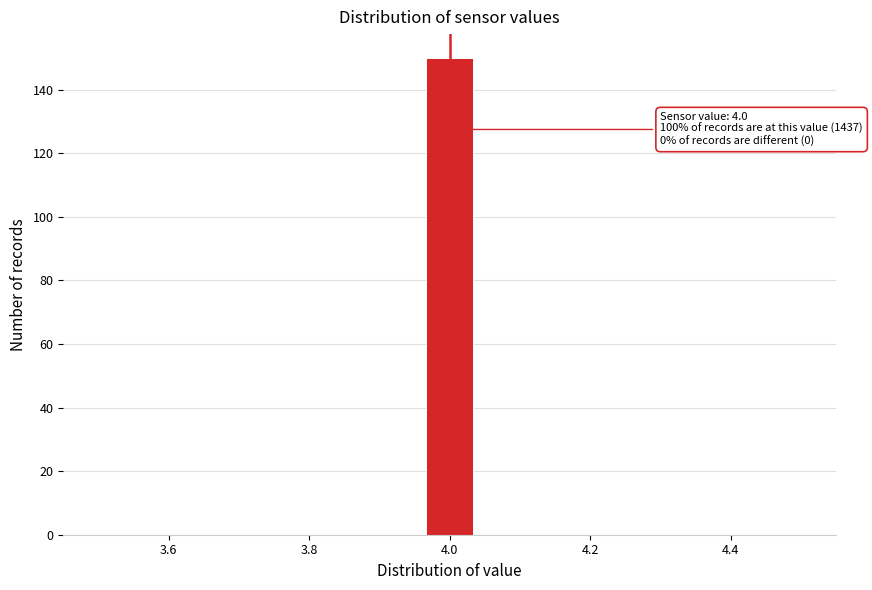

Around what value on the x-axis is the tallest bar? Give the approximate position of its centre, as read against the axis.

4.00